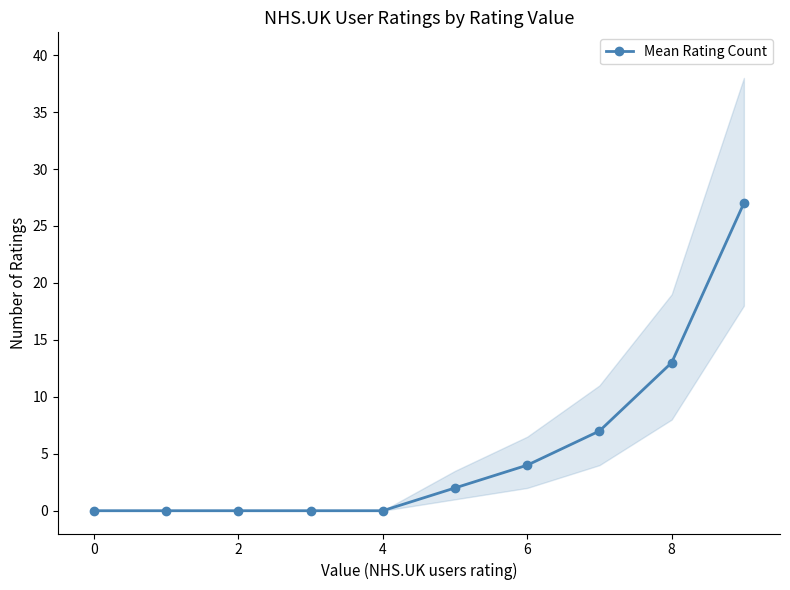

Does the chart display data point markers on the line(s)?

Yes